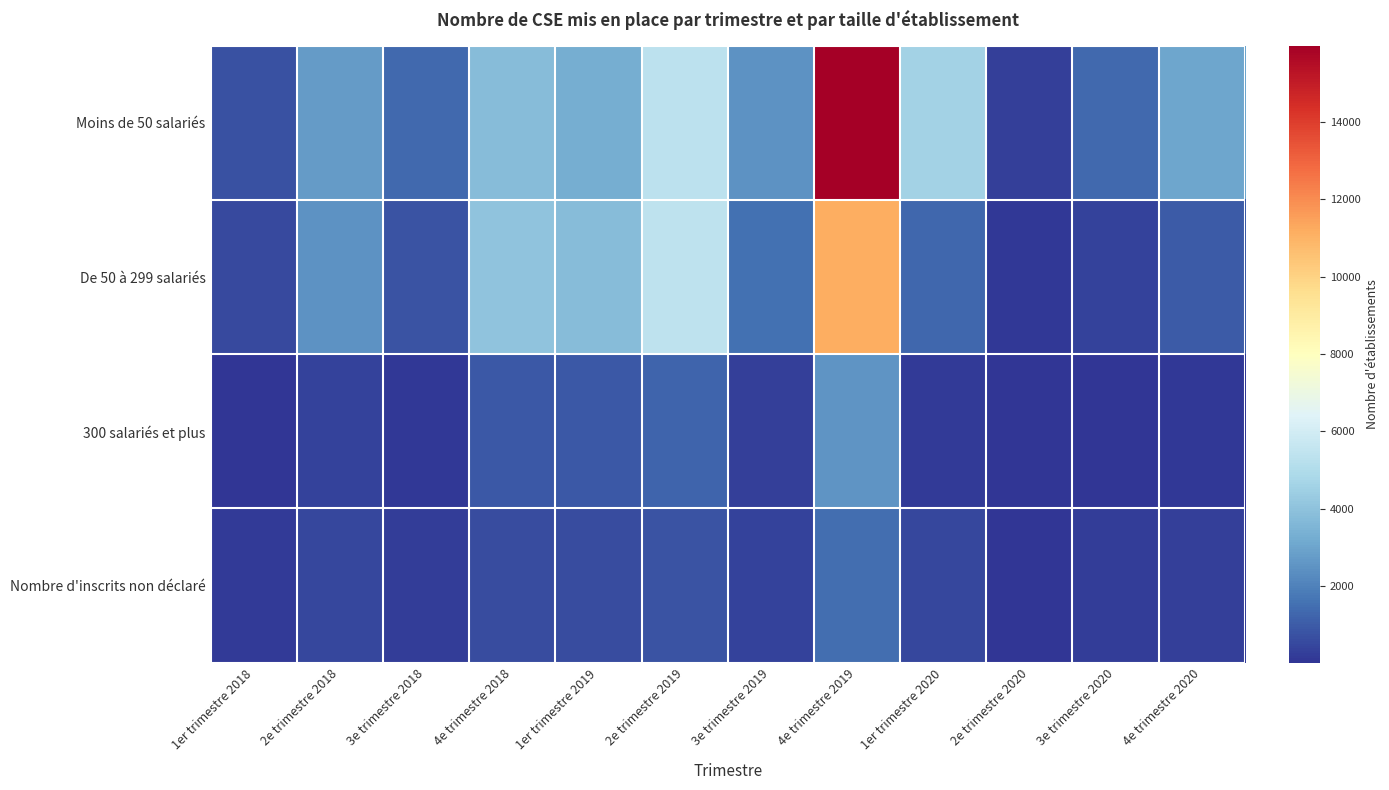

Reading left to right, list all the values displayed in this chart.

Moins de 50 salariés: 1er trimestre 2018=718	2e trimestre 2018=2741	3e trimestre 2018=1368	4e trimestre 2018=3804	1er trimestre 2019=3311	2e trimestre 2019=5350	3e trimestre 2019=2484	4e trimestre 2019=15980	1er trimestre 2020=4572	2e trimestre 2020=306	3e trimestre 2020=1349	4e trimestre 2020=3016
De 50 à 299 salariés: 1er trimestre 2018=572	2e trimestre 2018=2498	3e trimestre 2018=783	4e trimestre 2018=4046	1er trimestre 2019=3809	2e trimestre 2019=5381	3e trimestre 2019=1528	4e trimestre 2019=11119	1er trimestre 2020=1290	2e trimestre 2020=82	3e trimestre 2020=352	4e trimestre 2020=976
300 salariés et plus: 1er trimestre 2018=56	2e trimestre 2018=338	3e trimestre 2018=87	4e trimestre 2018=940	1er trimestre 2019=892	2e trimestre 2019=1259	3e trimestre 2019=278	4e trimestre 2019=2563	1er trimestre 2020=181	2e trimestre 2020=12	3e trimestre 2020=33	4e trimestre 2020=79
Nombre d'inscrits non déclaré: 1er trimestre 2018=138	2e trimestre 2018=501	3e trimestre 2018=260	4e trimestre 2018=603	1er trimestre 2019=588	2e trimestre 2019=818	3e trimestre 2019=350	4e trimestre 2019=1465	1er trimestre 2020=490	2e trimestre 2020=54	3e trimestre 2020=208	4e trimestre 2020=306